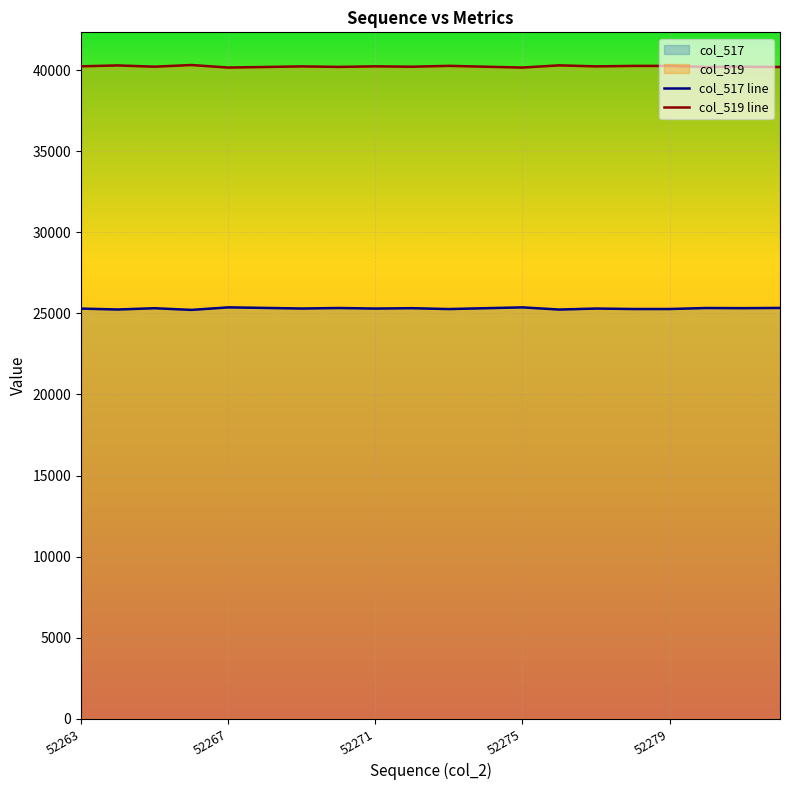

Which series has the largest total across all categories?

col_519 line